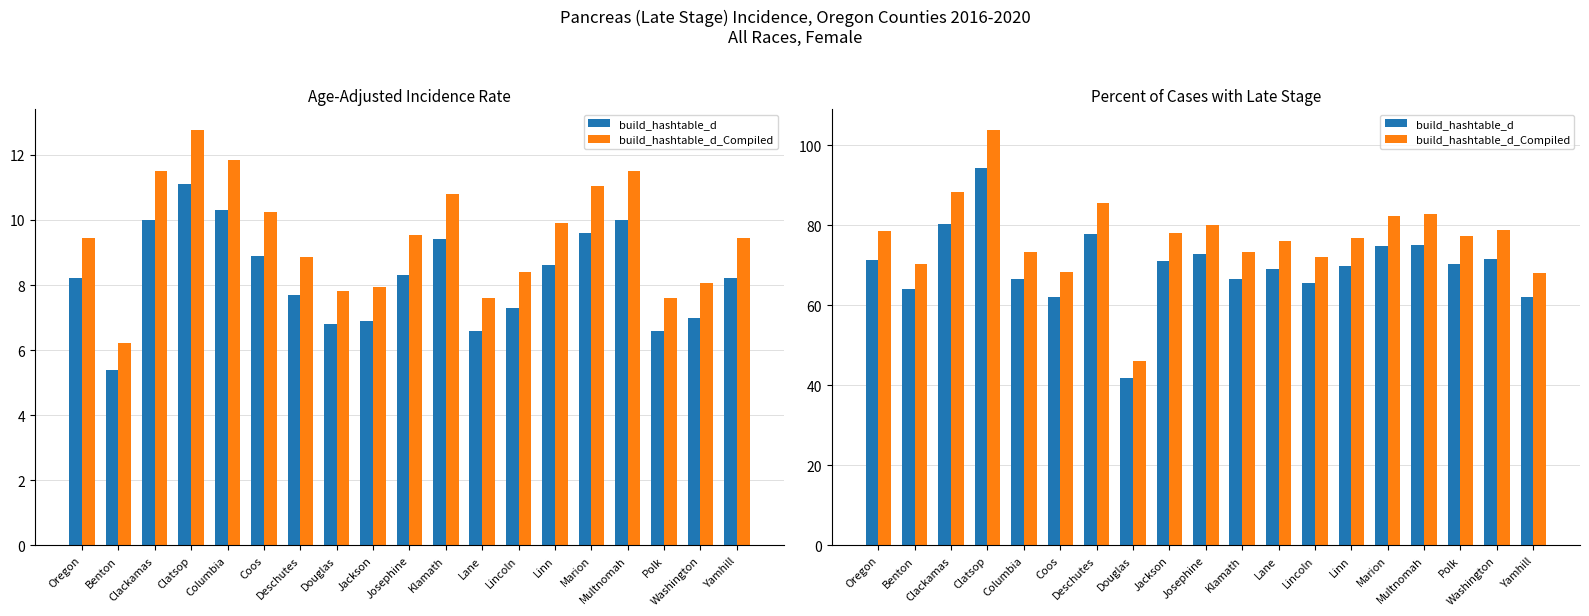

What is the difference between the maximum and minimum values in the build_hashtable_d_Compiled series?

57.8